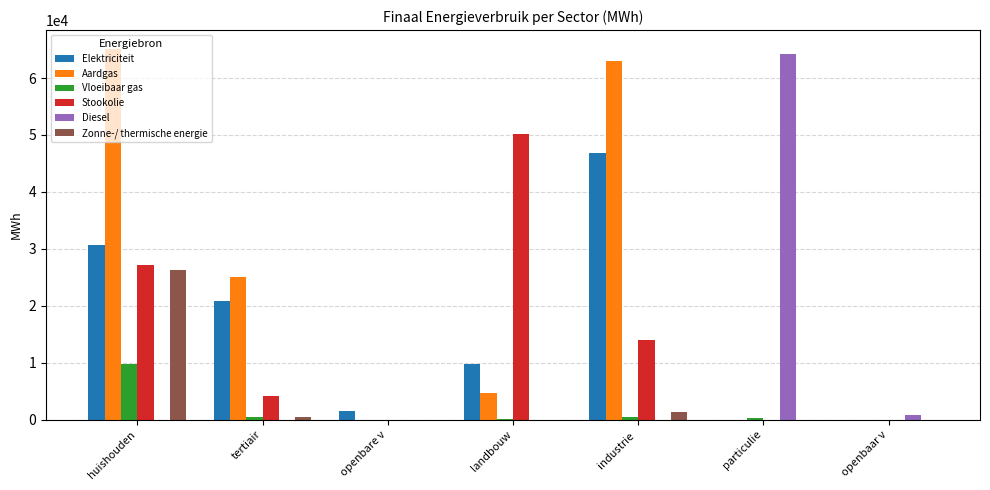

Read the Elektriciteit value at openbare v.

1489.5